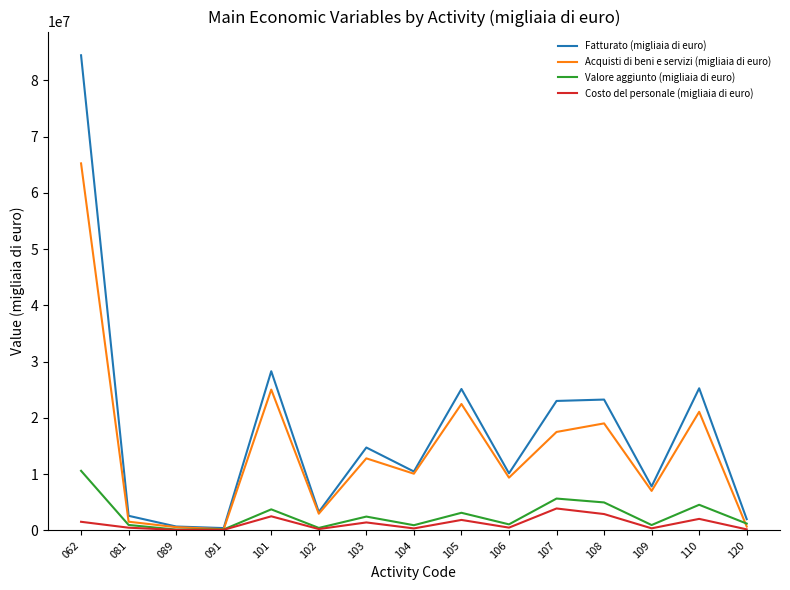

Does the chart have visible grid lines?

No